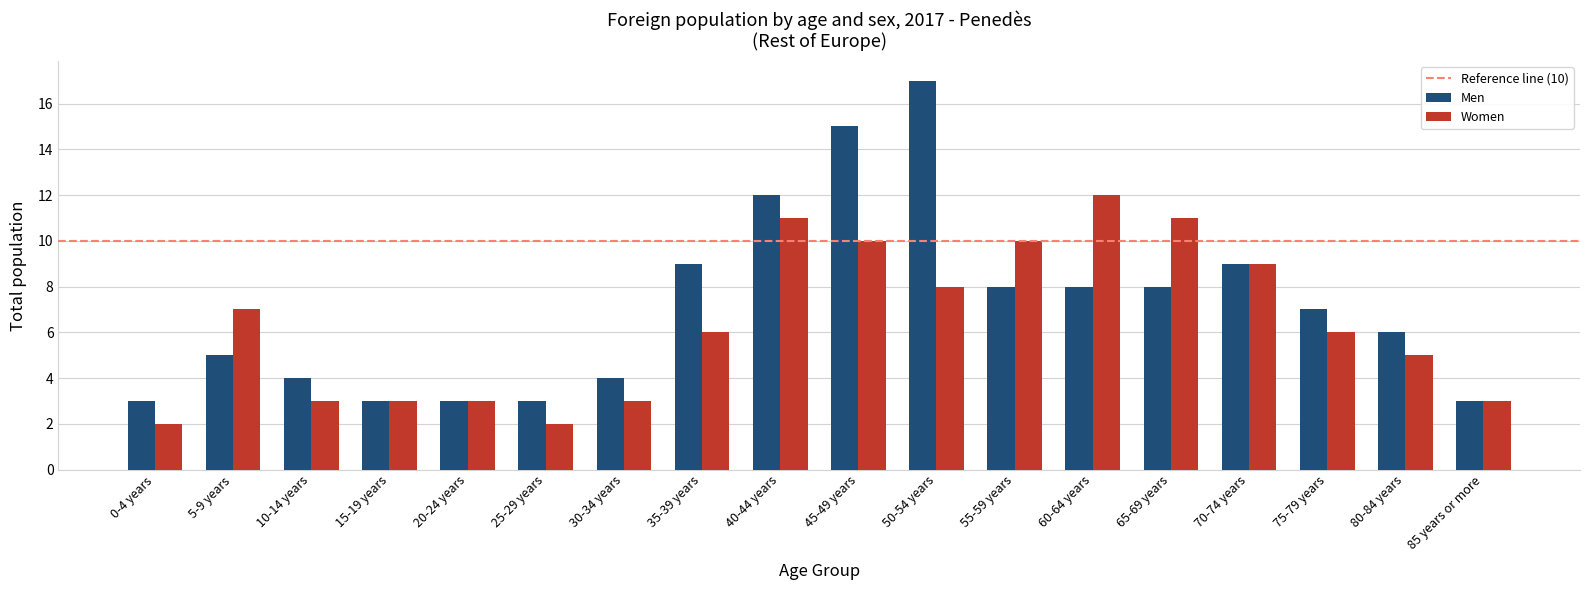

The Women series shows 2 at 10-14 years. True or false?

False